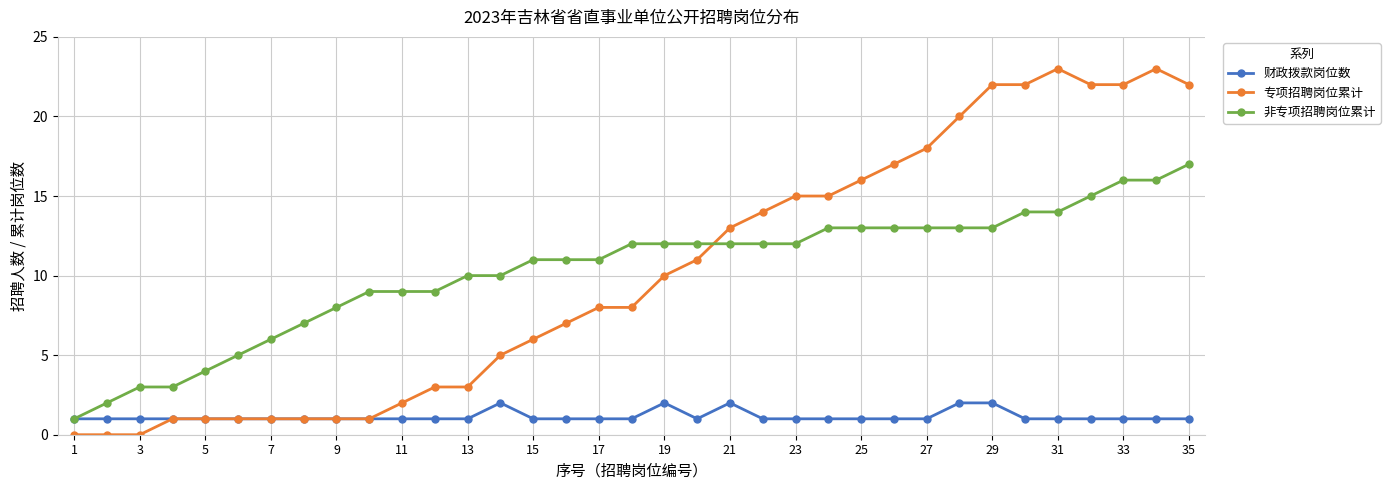

List the series in order of their peak value, highest first.

专项招聘岗位累计, 非专项招聘岗位累计, 财政拨款岗位数